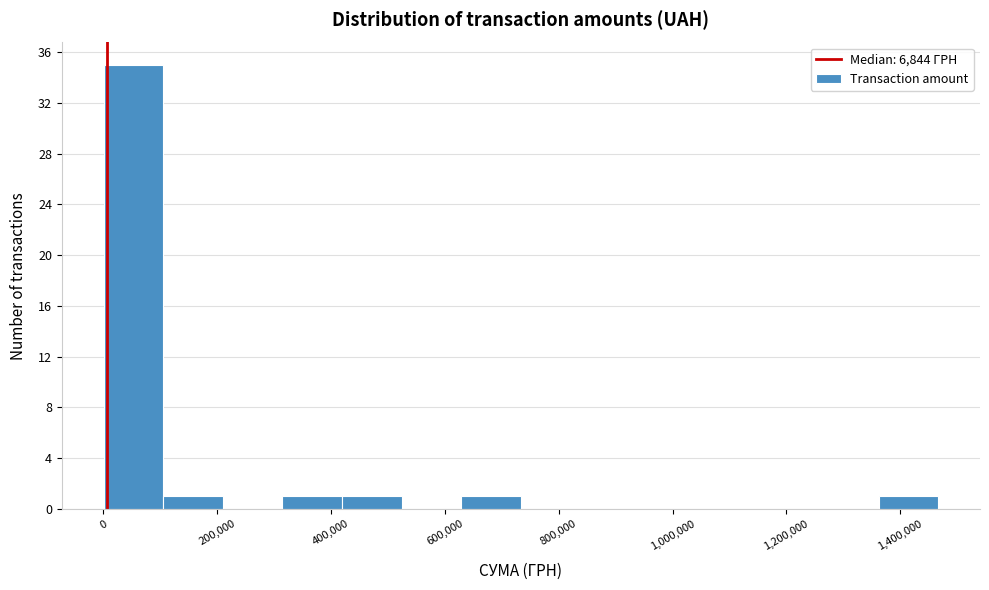

Reading left to right, transcribe this chart: for each bar, give the range it covers on the x-axis and its height. Neither the bar edges nor the heights are printed on the chart, so give them approximately, as read against the axes.

0 to 100000: 35
100000 to 200000: 1
200000 to 320000: 0
320000 to 420000: 1
420000 to 520000: 1
520000 to 620000: 0
620000 to 740000: 1
740000 to 840000: 0
840000 to 940000: 0
940000 to 1040000: 0
1040000 to 1160000: 0
1160000 to 1260000: 0
1260000 to 1360000: 0
1360000 to 1460000: 1